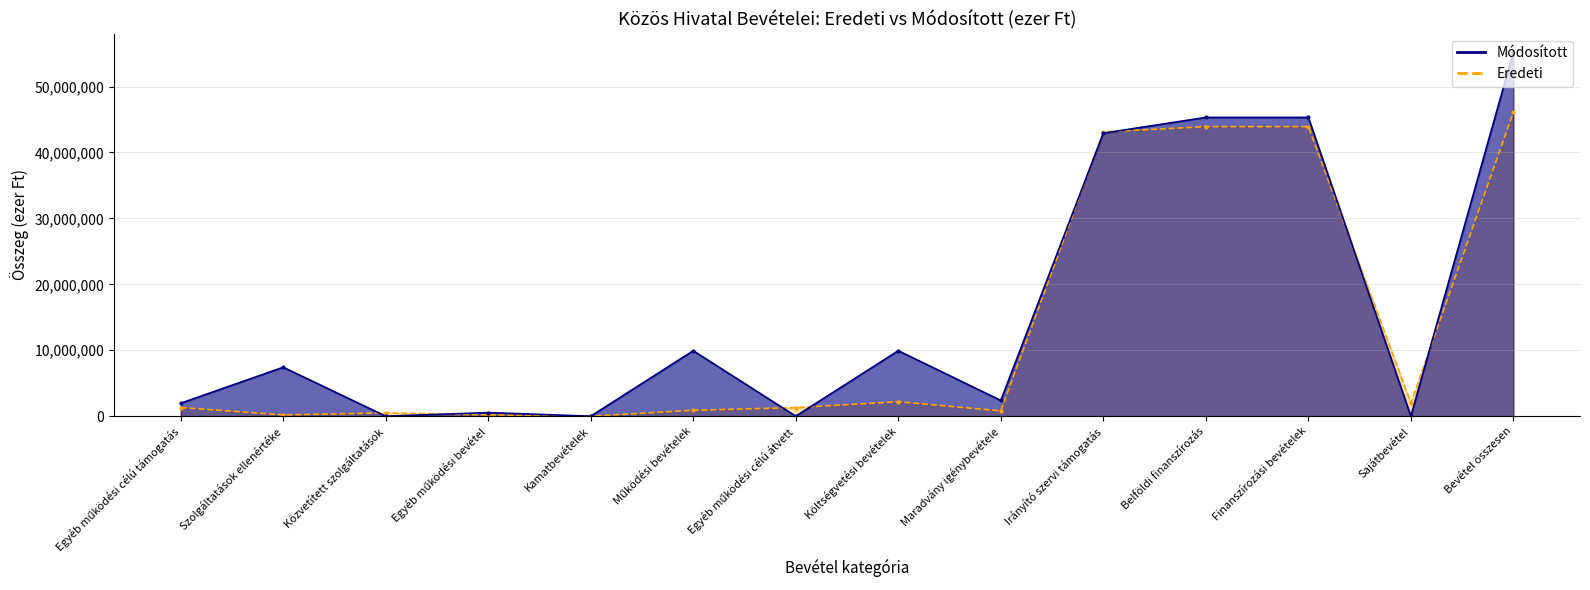

At which category does the chart reach its peak across all series?

Bevétel összesen